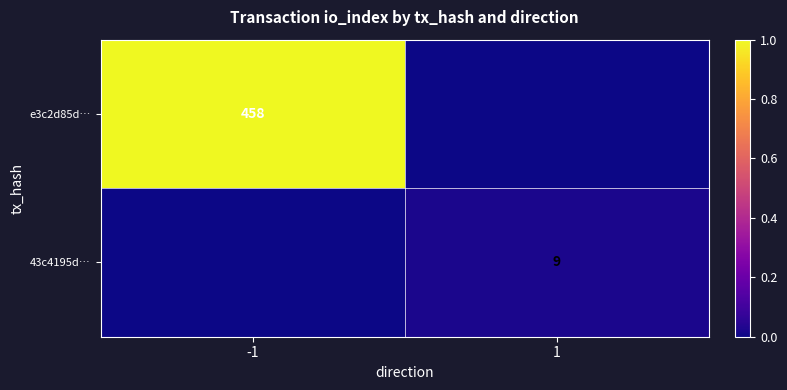

The 43c4195d… series shows 5 at 1. True or false?

False